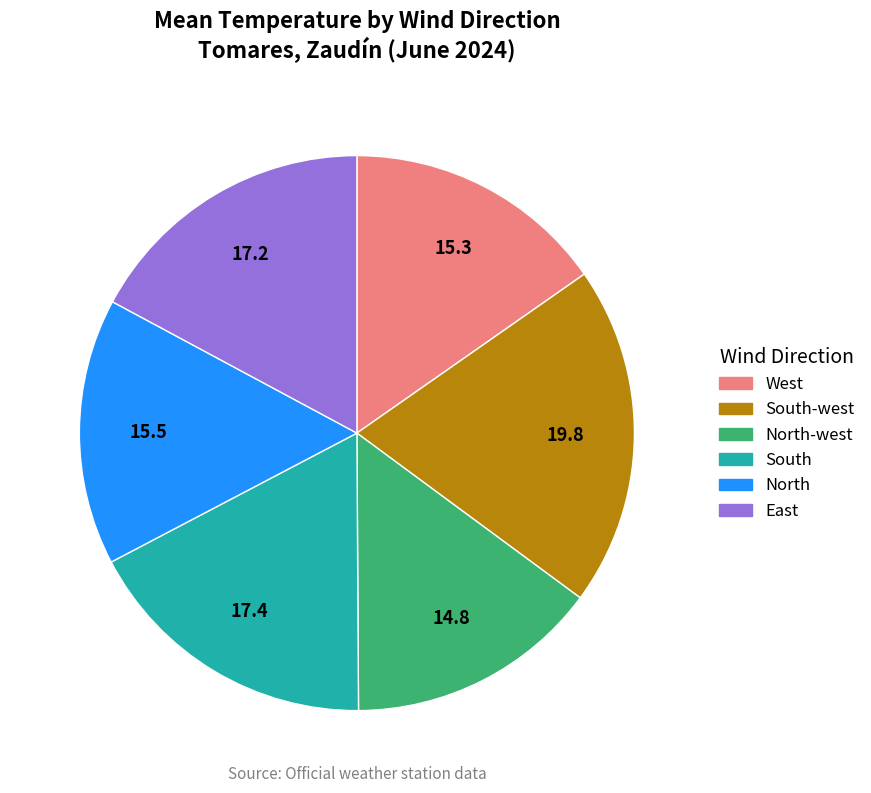

Does any single category account for the majority?

No